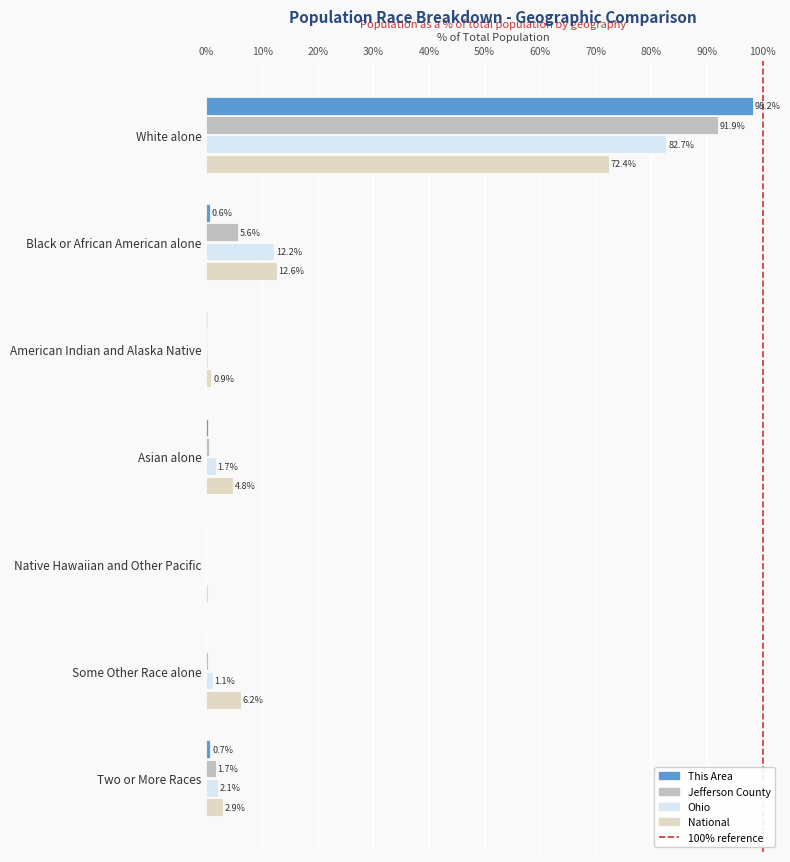

At which label is Jefferson County closest to 45?

Black or African American alone